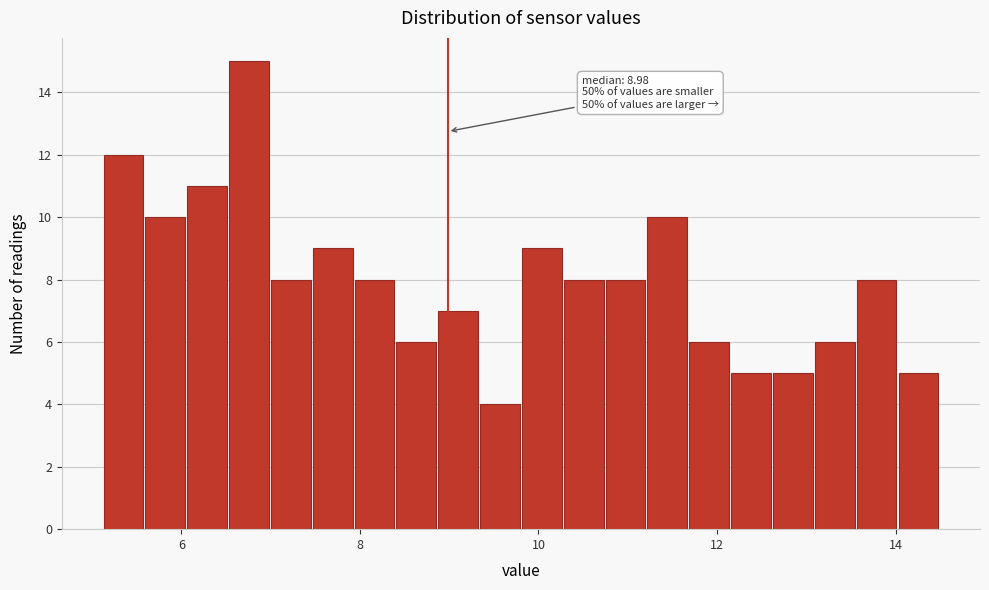

Around what value on the x-axis is the tallest bar? Give the approximate position of its centre, as read against the axis.

6.8